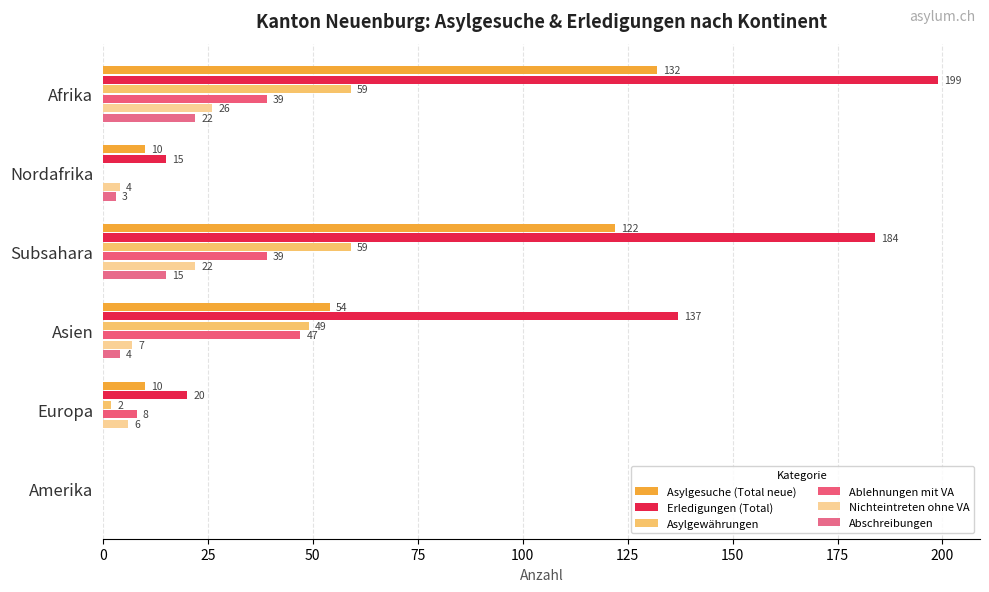

Rank the series by their maximum value, from highest to lowest.

Erledigungen (Total), Asylgesuche (Total neue), Asylgewährungen, Ablehnungen mit VA, Nichteintreten ohne VA, Abschreibungen